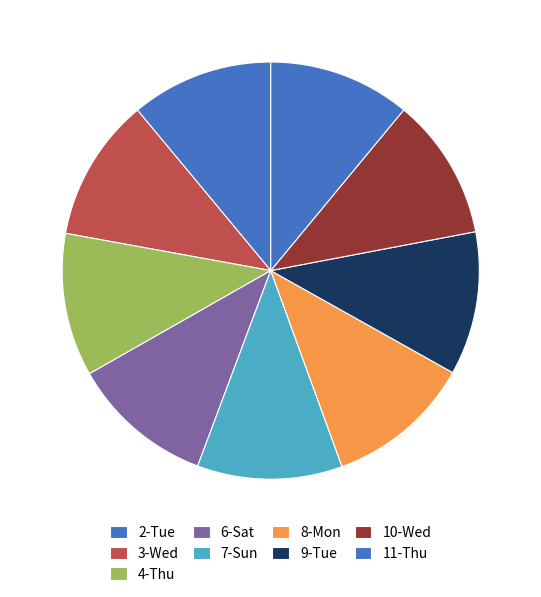

Is there a majority slice in this chart?

No